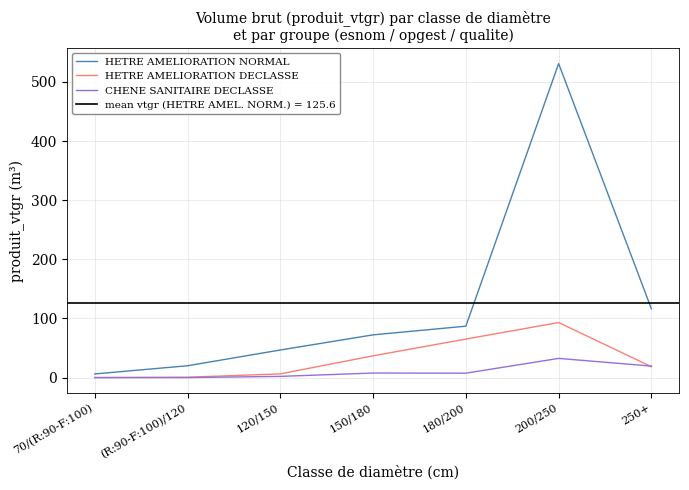

What is the value of the CHENE SANITAIRE DECLASSE point at the 6th from the left?

32.4